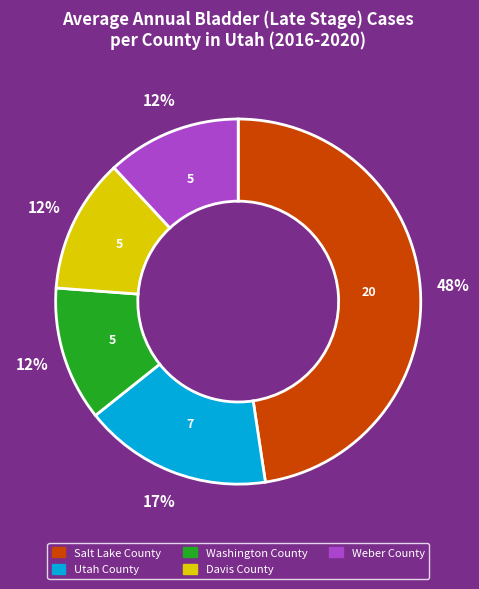

How many segments does this pie chart have?

5